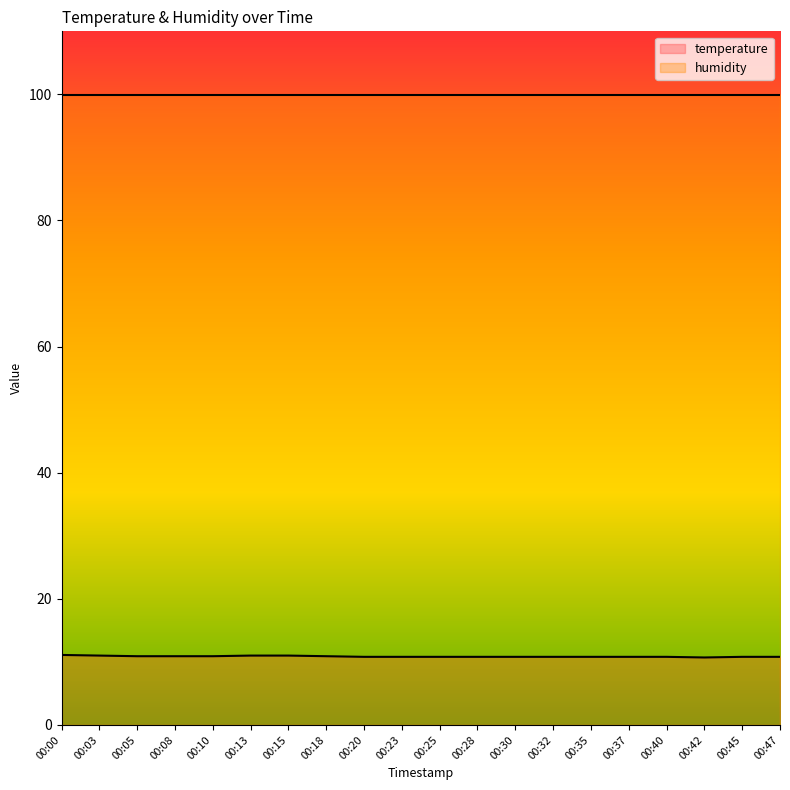

True or false: there are more than 2 points higher than both neighbors.

False